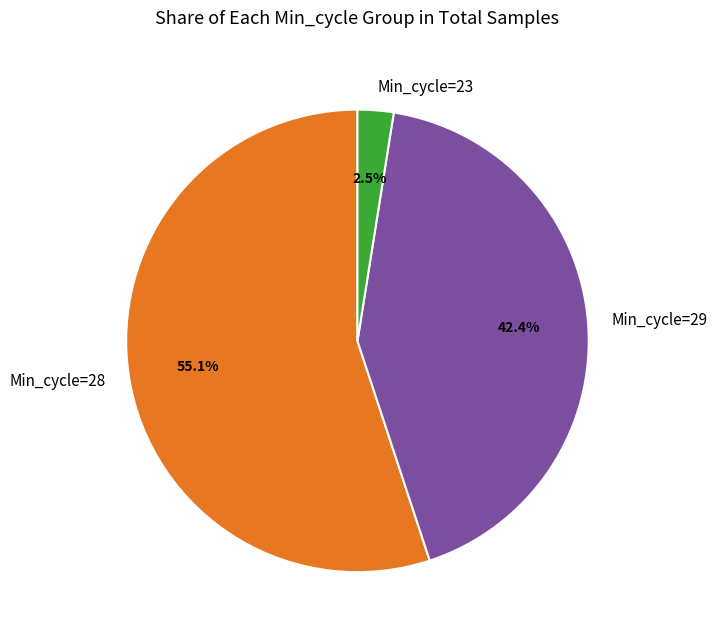

Does any single category account for the majority?

Yes